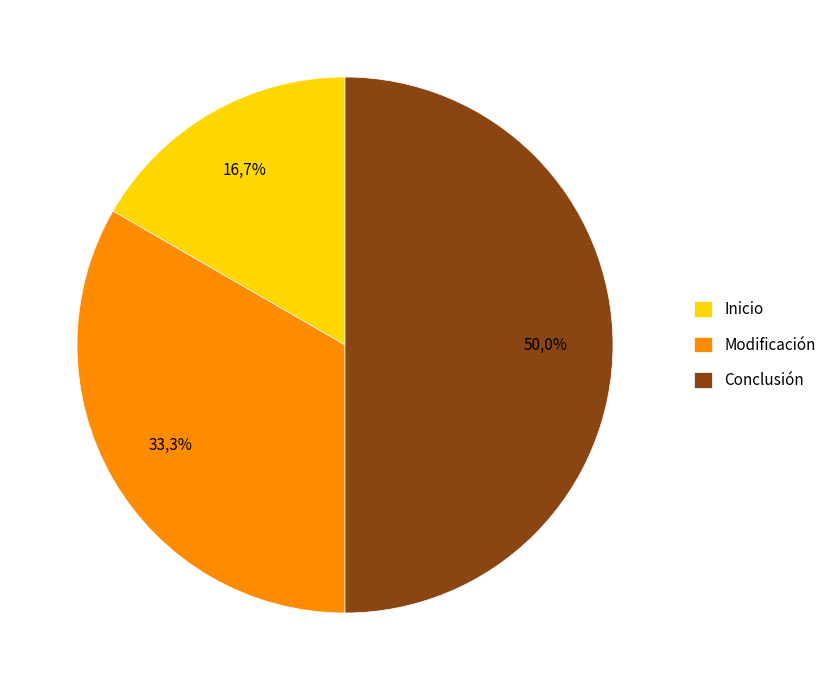

The Modificación slice represents 33% of the pie. True or false?

True